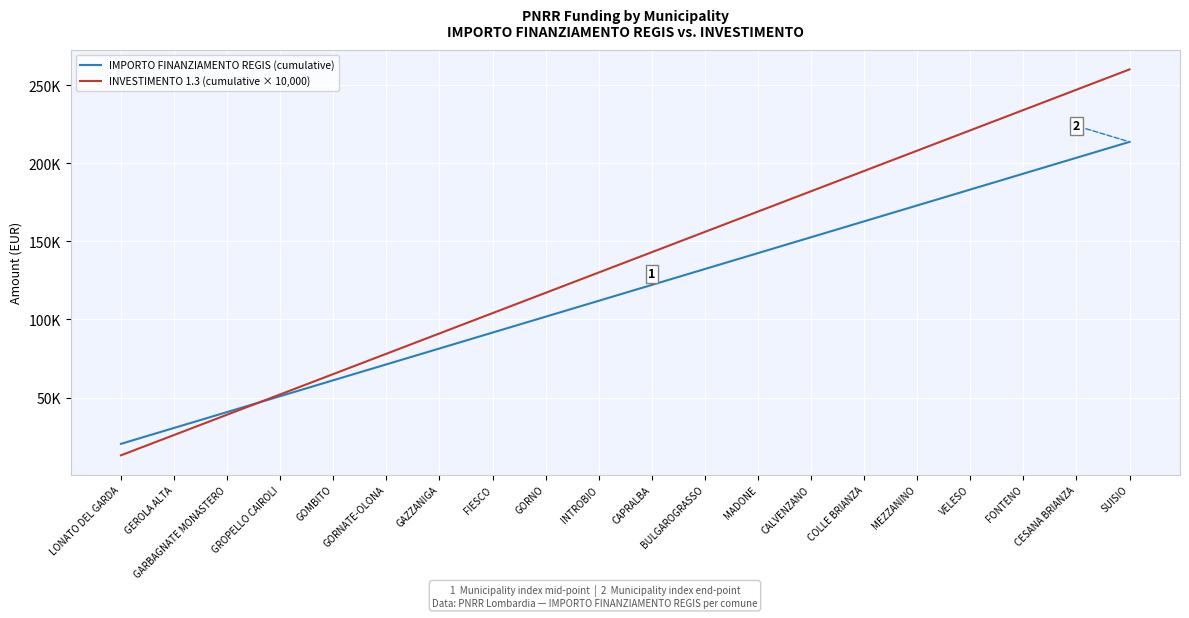

Read the IMPORTO FINANZIAMENTO REGIS (cumulative) value at CESANA BRIANZA.

203440